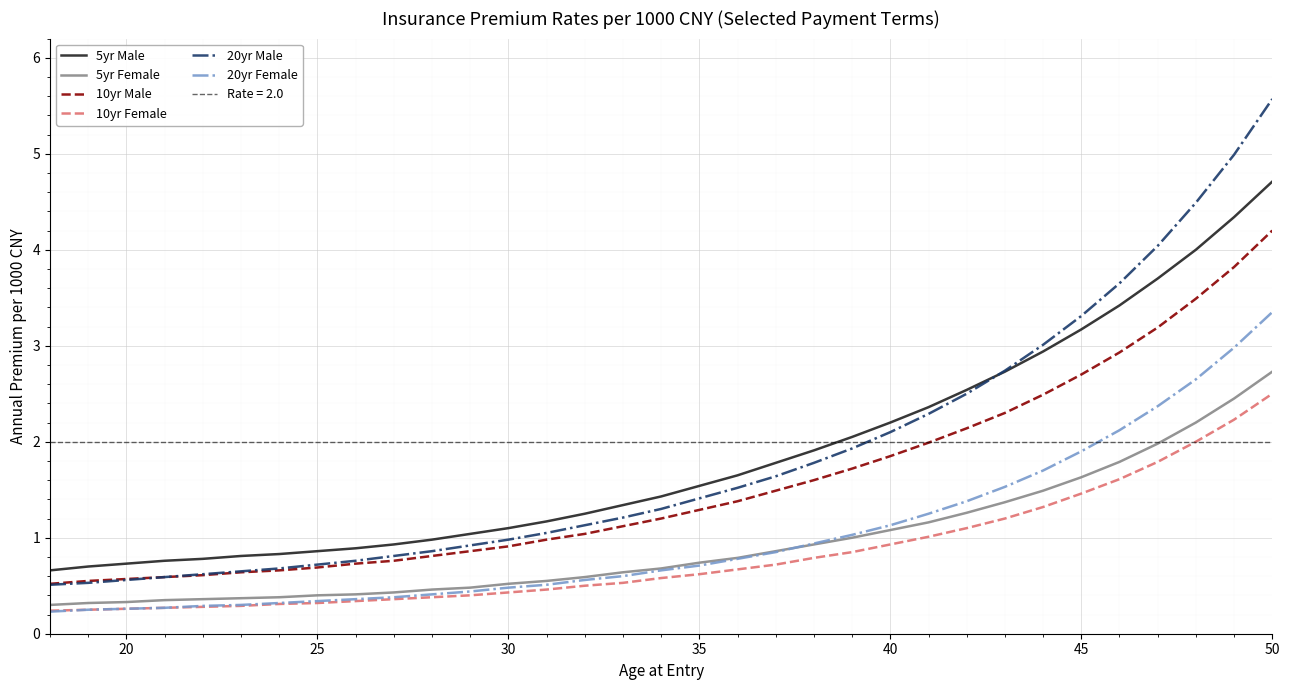

The value of 20yr Male at 45 is 3.3. True or false?

True